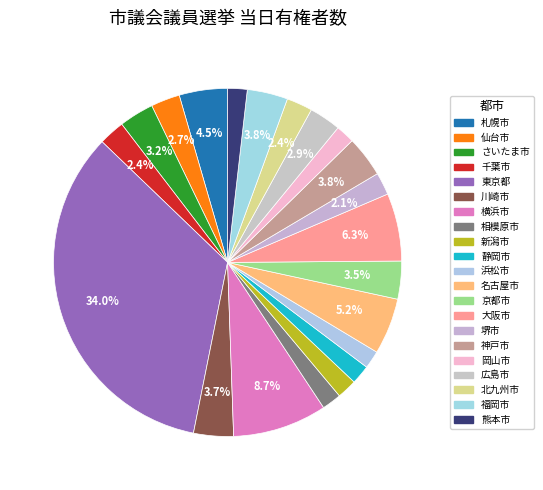

How many slices are in this pie chart?

21